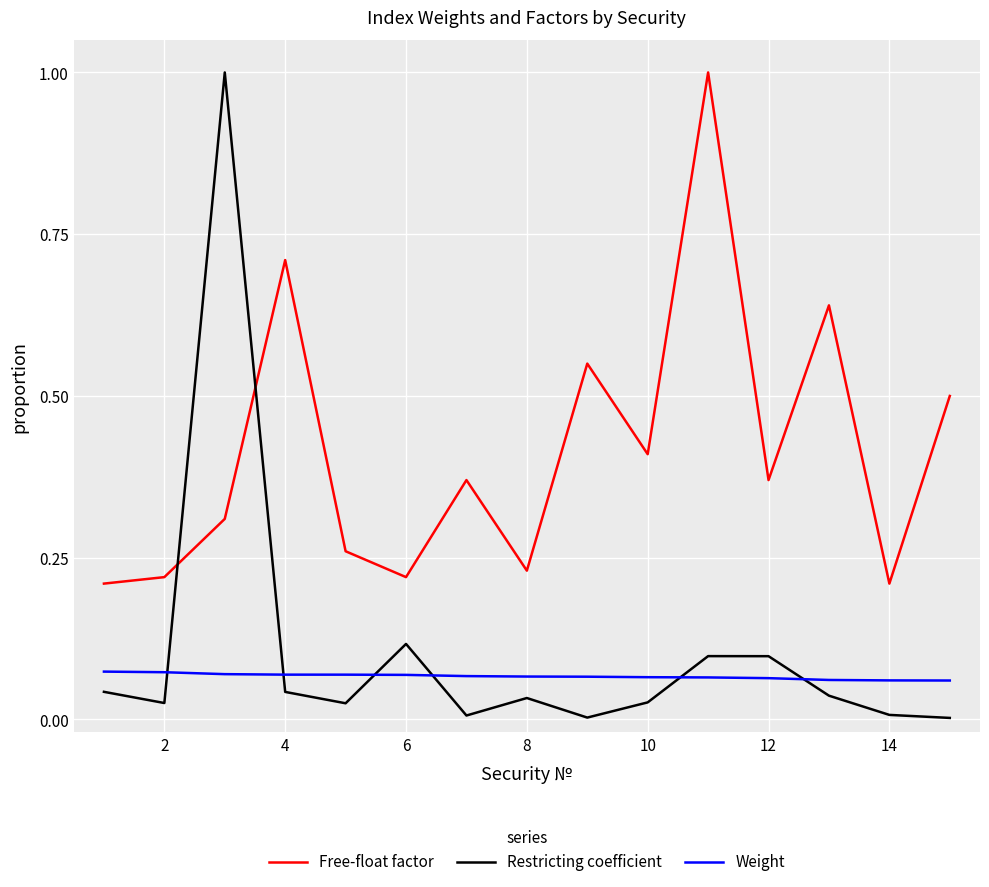

What is the difference between the maximum and minimum values in the Free-float factor series?

0.8